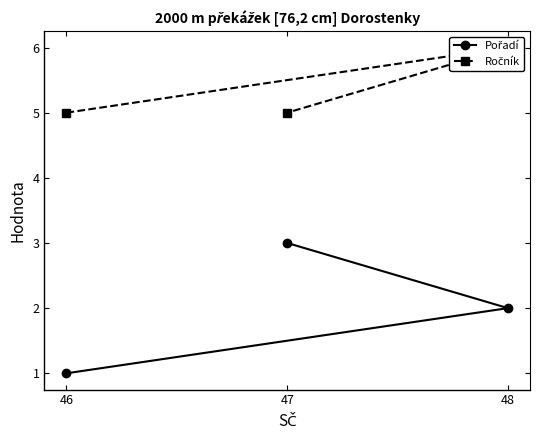

Is the value of Ročník at 46 greater than the value of Pořadí at 47?

Yes